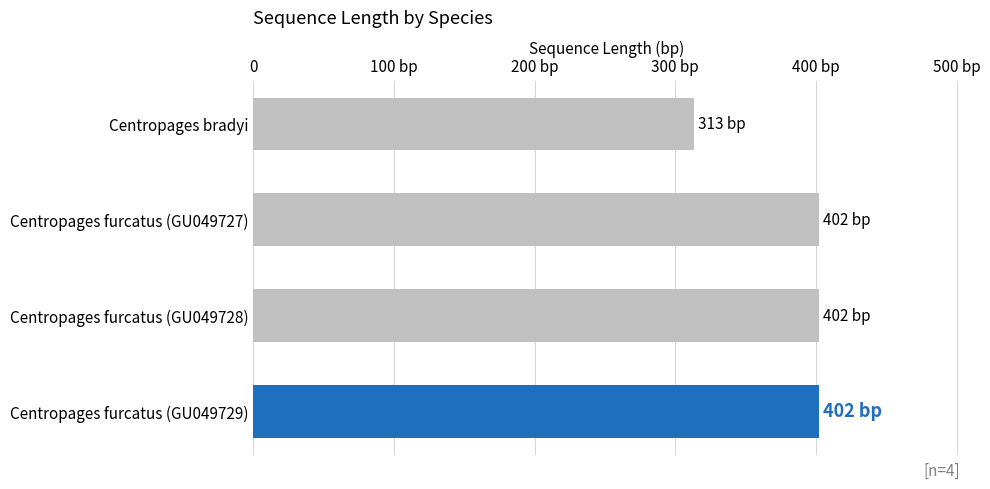

Are the bars horizontal?

Yes